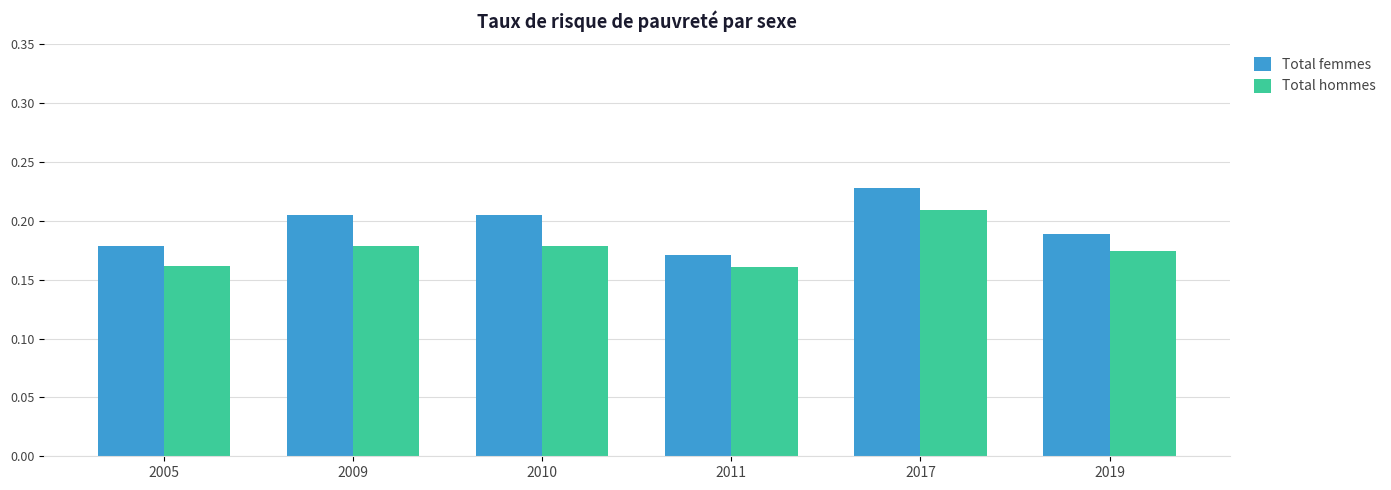

Which series has the largest total across all categories?

Total femmes